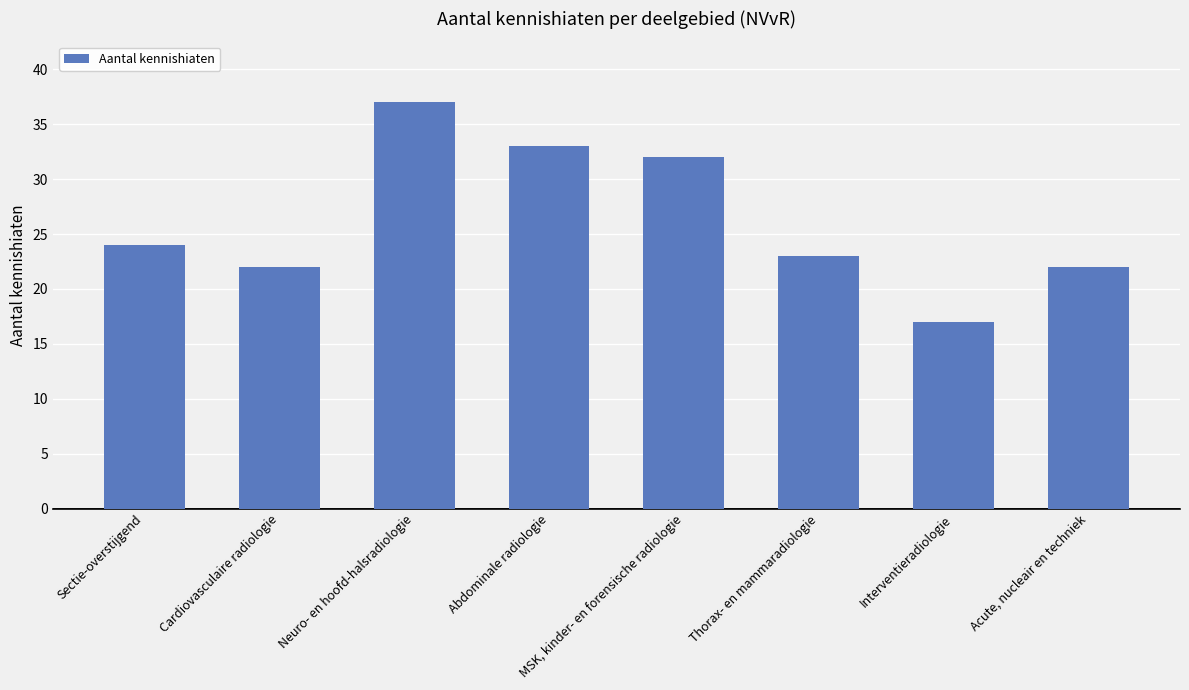

What is the minimum value shown in the chart?

17